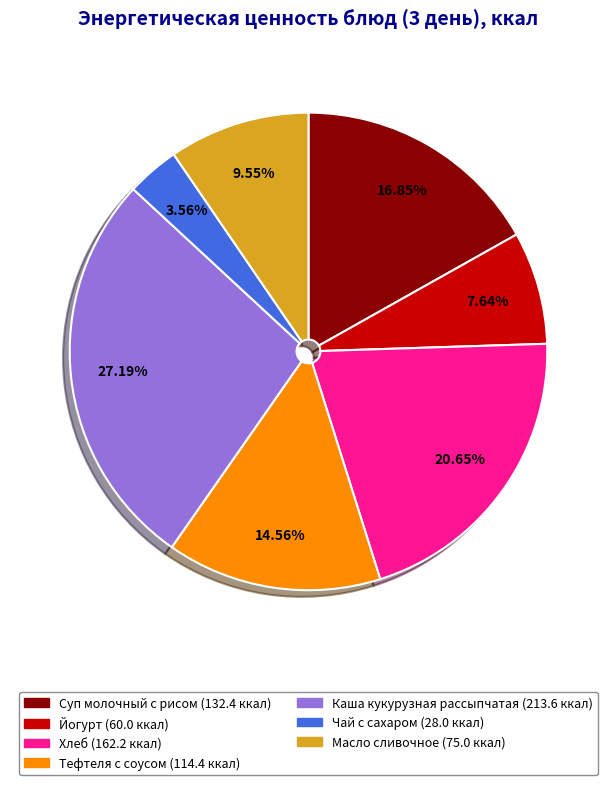

Which slice is the smallest?

Чай с сахаром